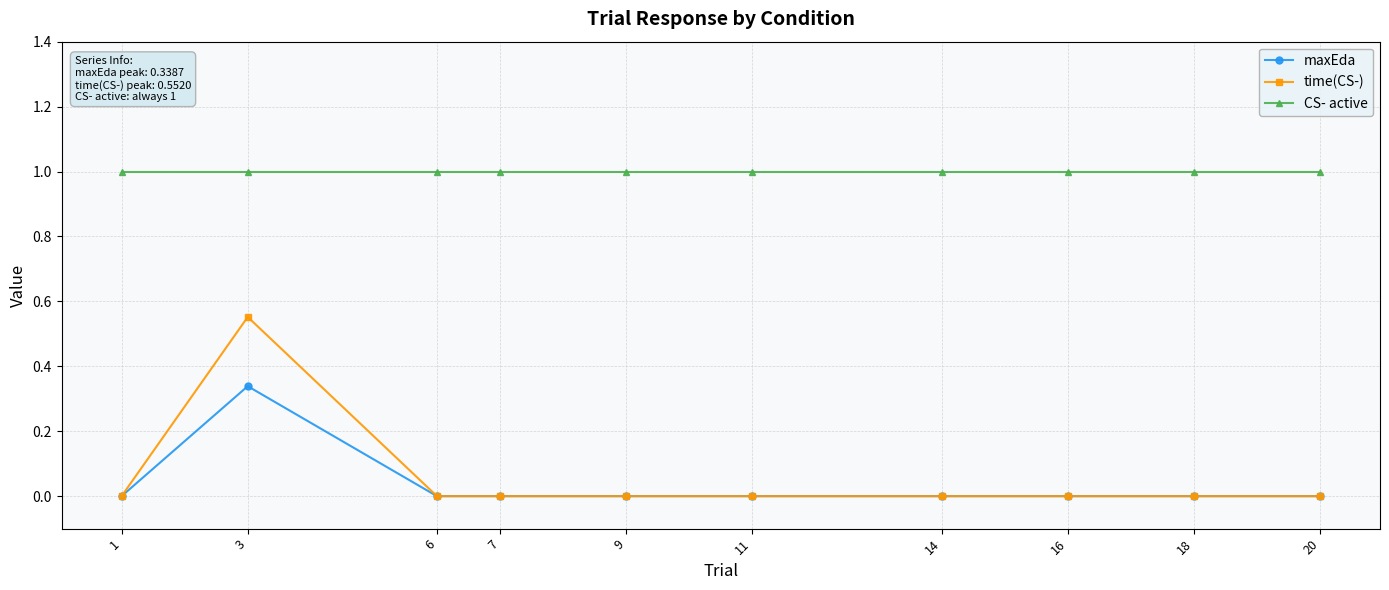

What is the minimum value for CS- active?

1.0